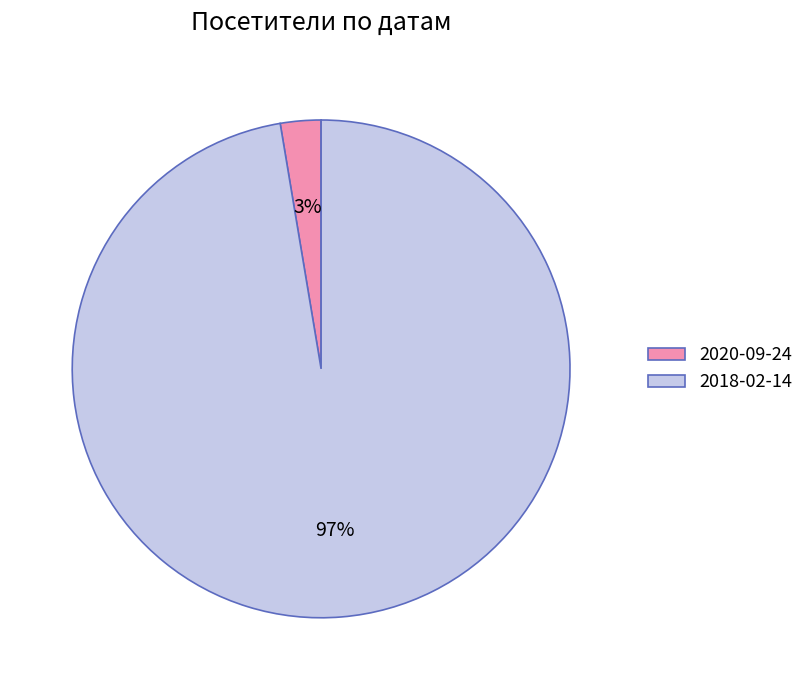

How many segments does this pie chart have?

2